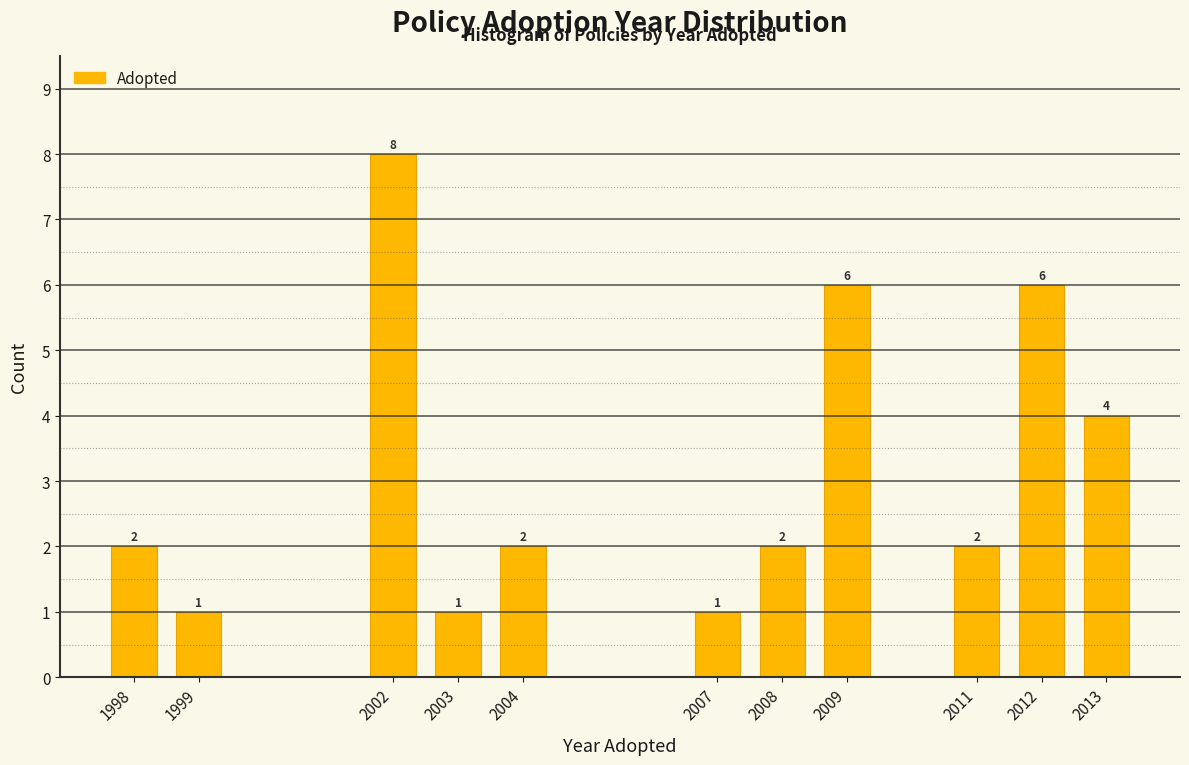

Reading right to left, what are all the values shown in this chart?

2013=4	2012=6	2011=2	2009=6	2008=2	2007=1	2004=2	2003=1	2002=8	1999=1	1998=2